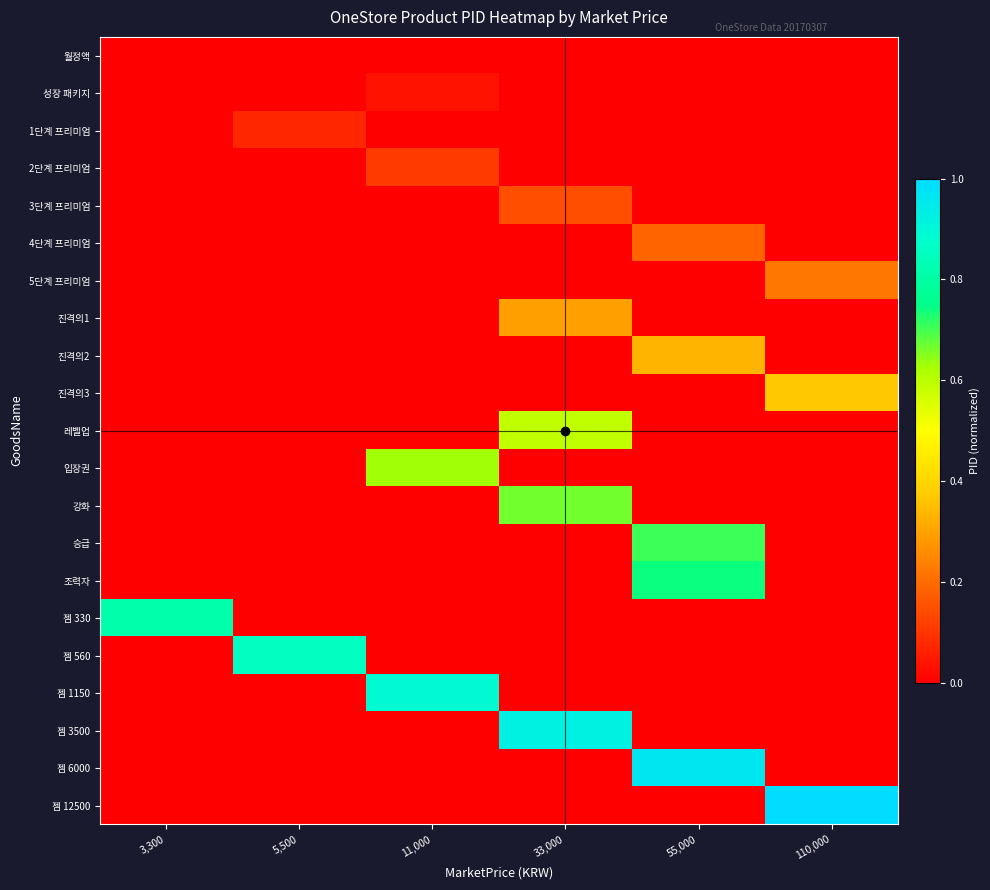

At how many categories does at least one series exceed 0?

6